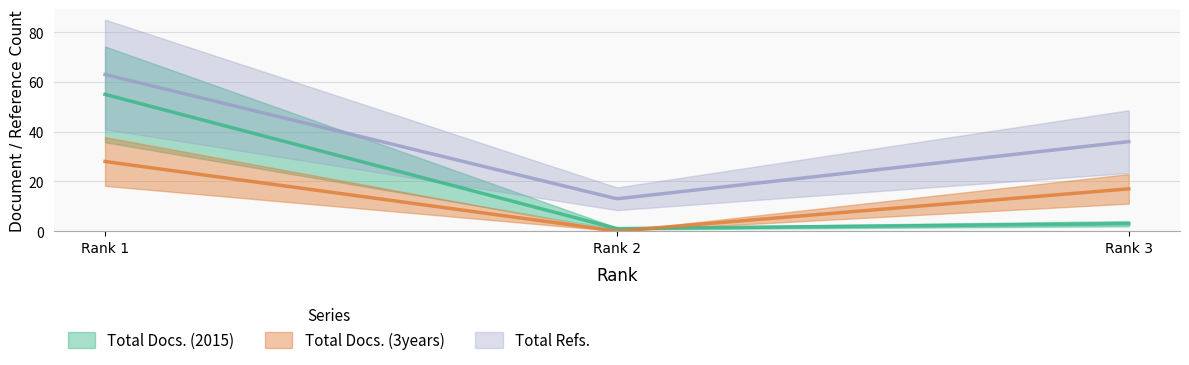

Which category has the highest value across all series?

Rank 1